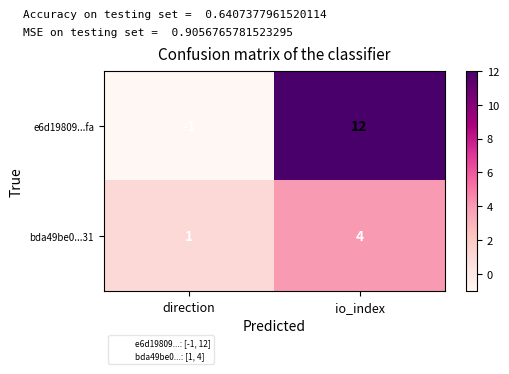

Where is bda49be0...31 nearest to the value 2?

direction